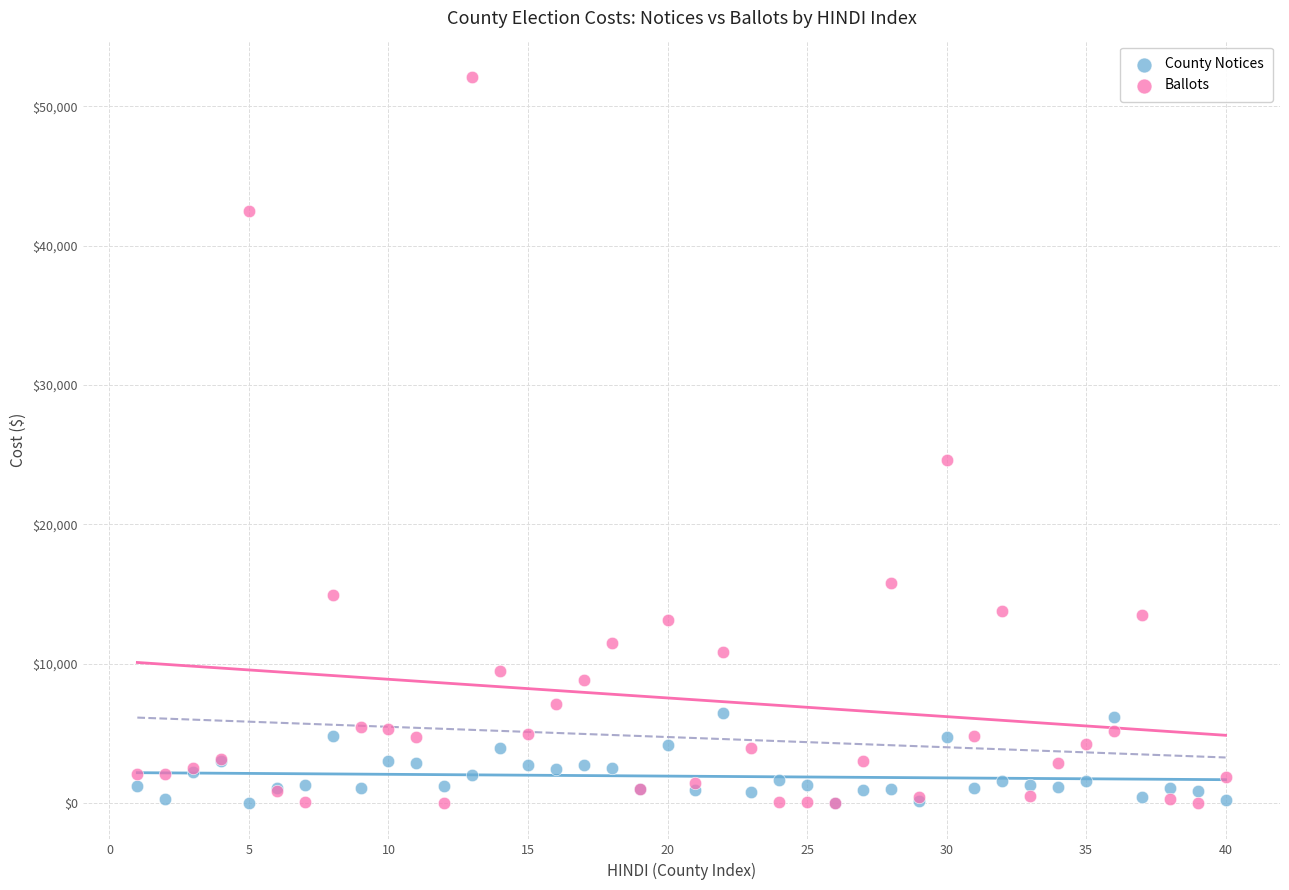

What is the X range (max minus min) for the scatter plot?

39.0